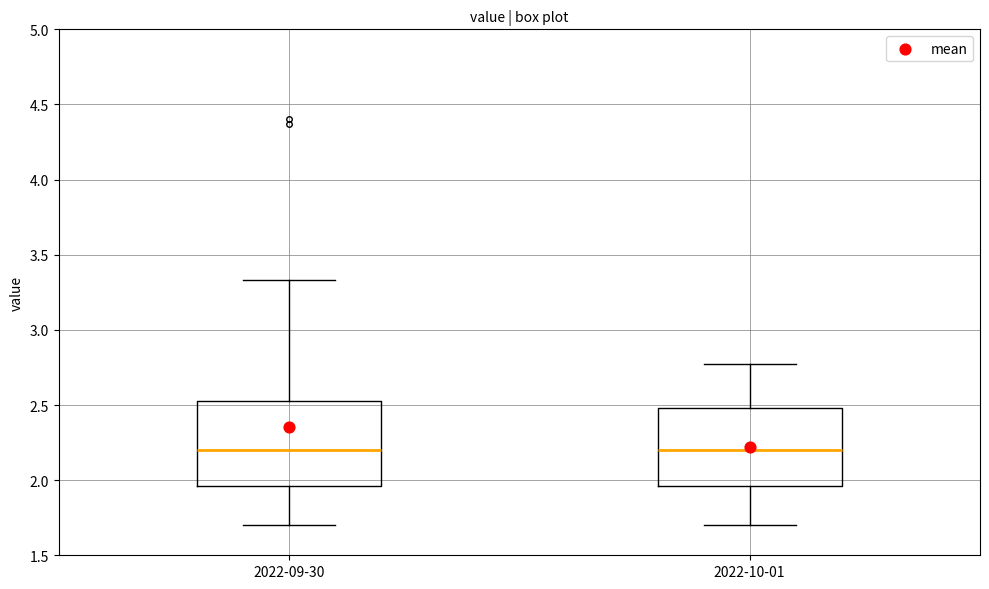

Reading left to right, transcribe this box plot: for each box, give where its median line is, the range the box spans, and where its two whiskers end, as read against the y-axis. The values are not printed on the chart, so give them approximately, as read against the axis.

2022-09-30: median 2.20, box 1.95 to 2.55, whiskers 1.70 to 3.35
2022-10-01: median 2.20, box 1.95 to 2.50, whiskers 1.70 to 2.75